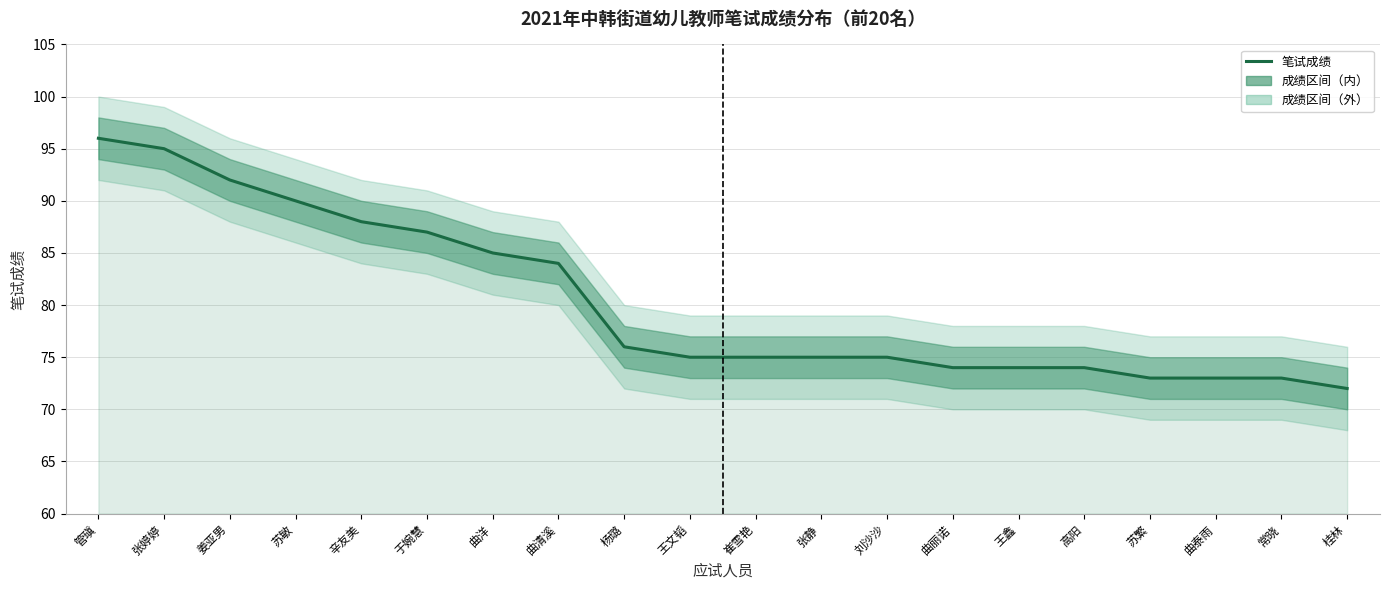

What is the difference between the maximum and minimum values?

24